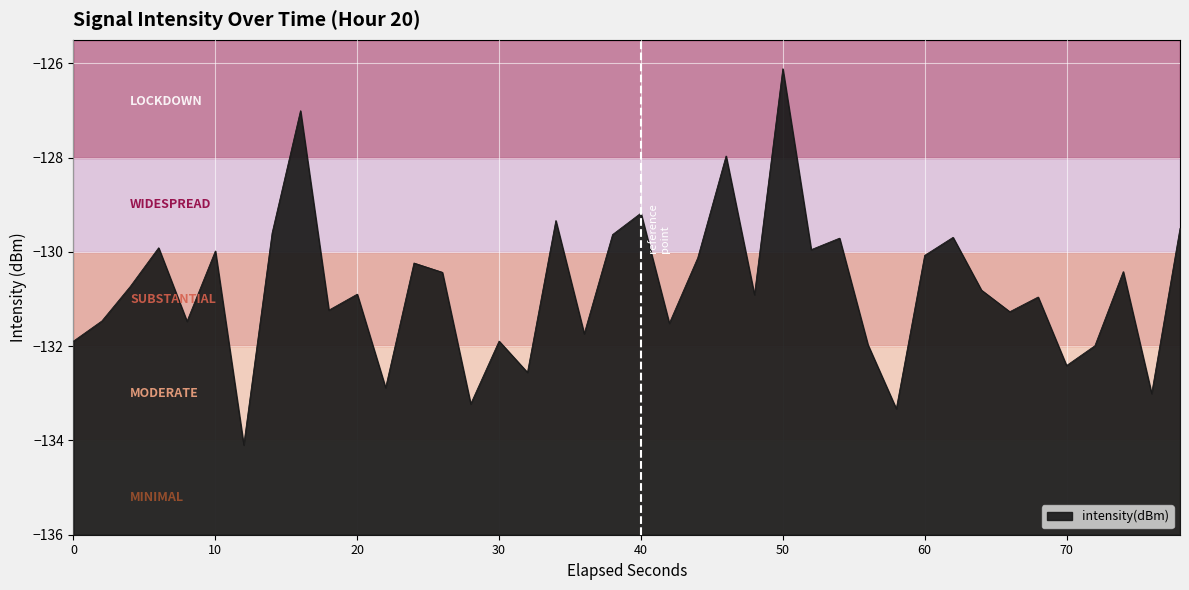

What is the difference between the maximum and minimum values?

8.0